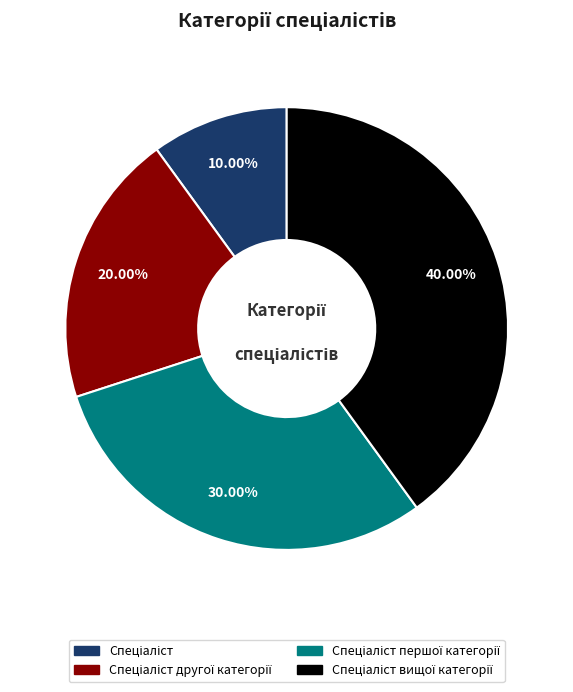

Is there any slice that represents more than half of the pie?

No